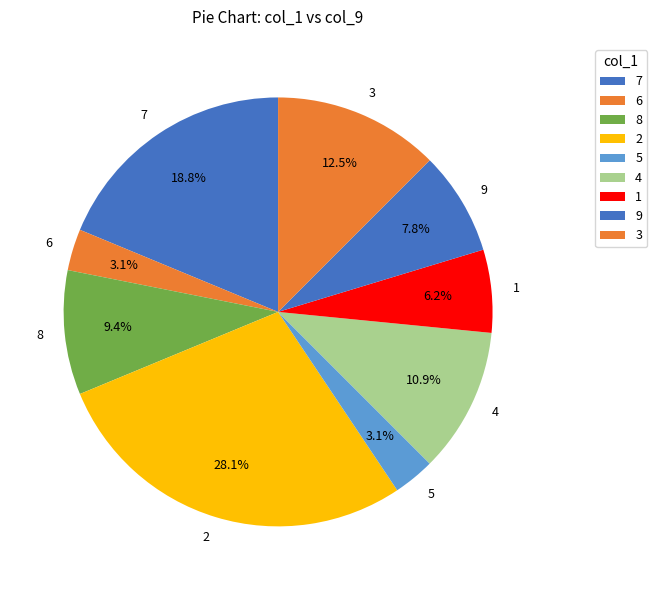

True or false: 3 accounts for 1% of the total.

False